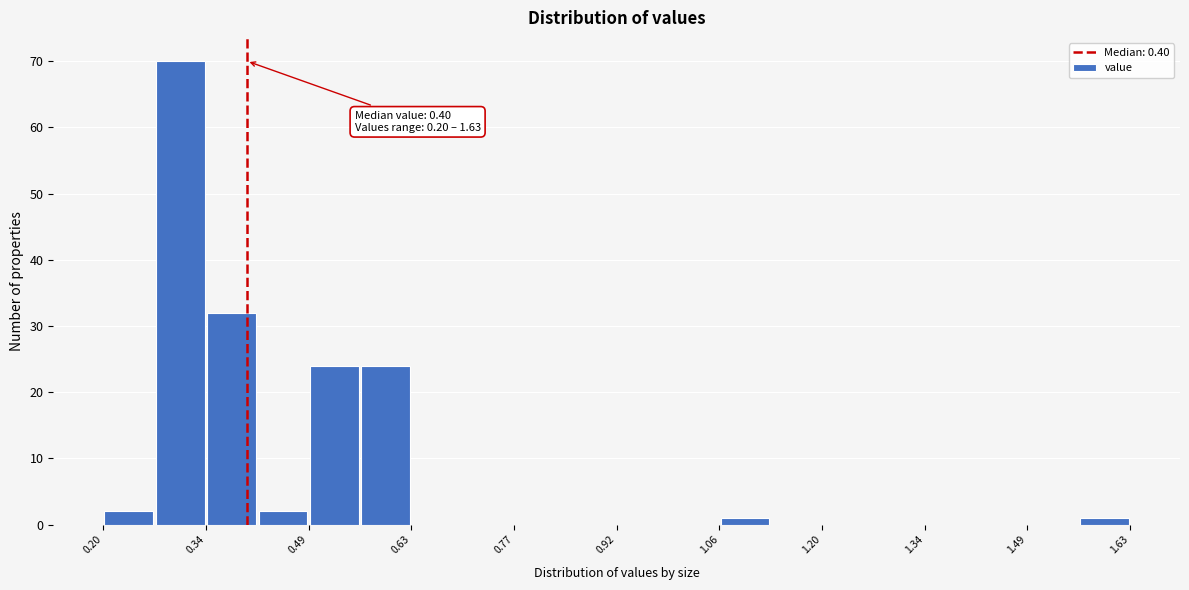

Read against the x-axis, roughly where is the centre of the tallest bar?

0.30